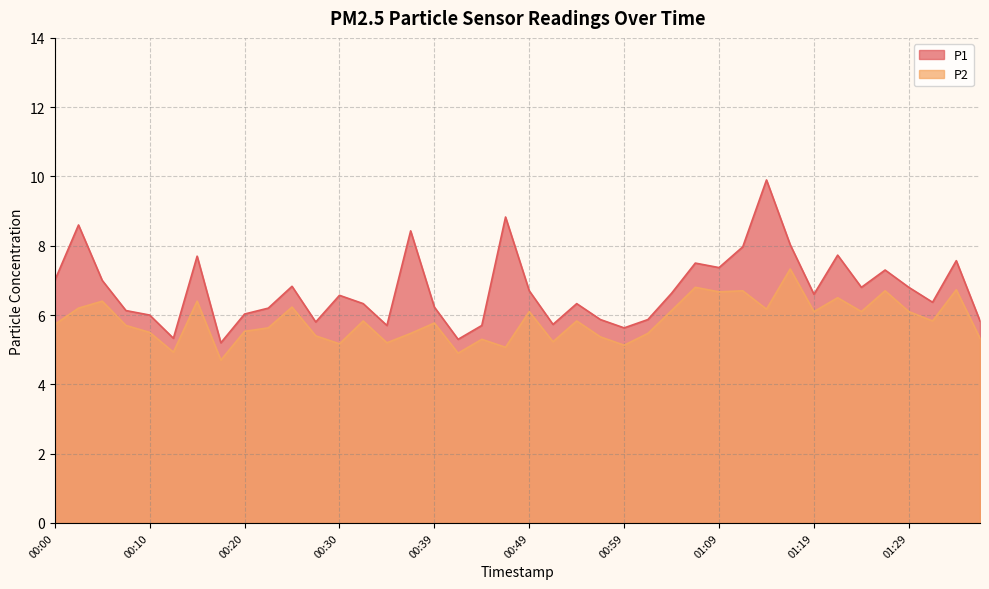

What is the label of the 31st point from the left?

01:14